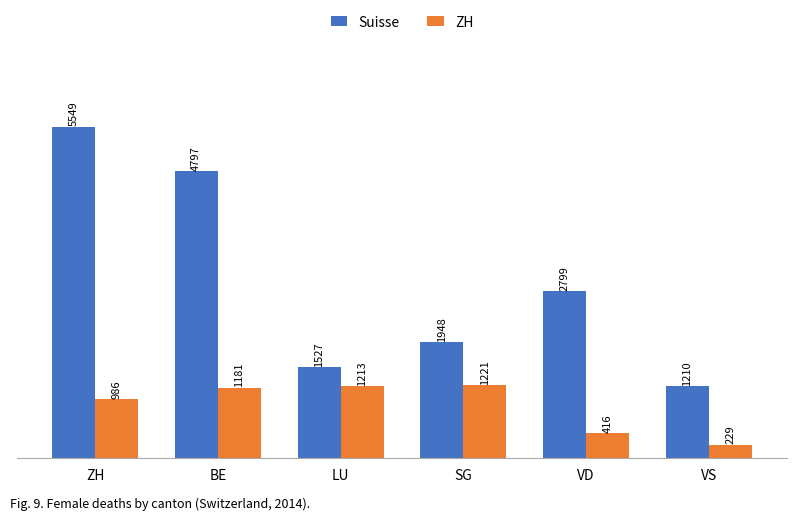

Reading right to left, what are all the values shown in this chart?

Suisse: VS=1210	VD=2799	SG=1948	LU=1527	BE=4797	ZH=5549
ZH: VS=229	VD=416	SG=1221	LU=1213	BE=1181	ZH=986